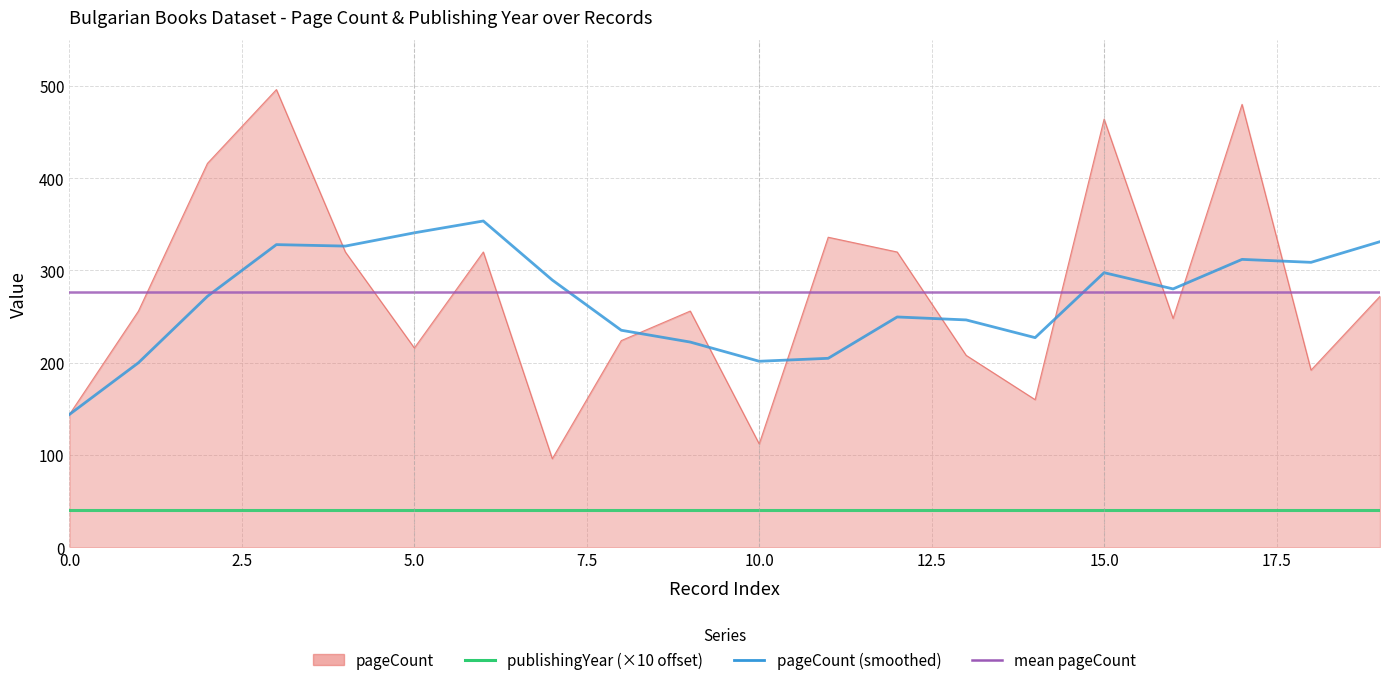

List the labels in order of value, smallest first.

7, 10, 0, 14, 18, 13, 5, 8, 16, 1, 9, 19, 4, 6, 12, 11, 2, 15, 17, 3